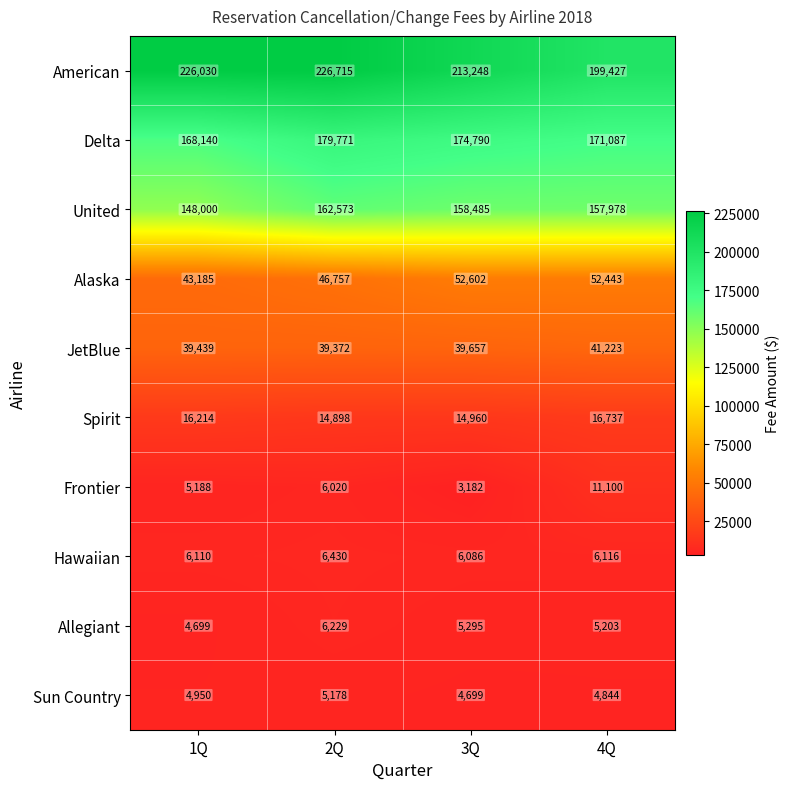

What is the difference between the maximum and minimum values in the Spirit series?

1839